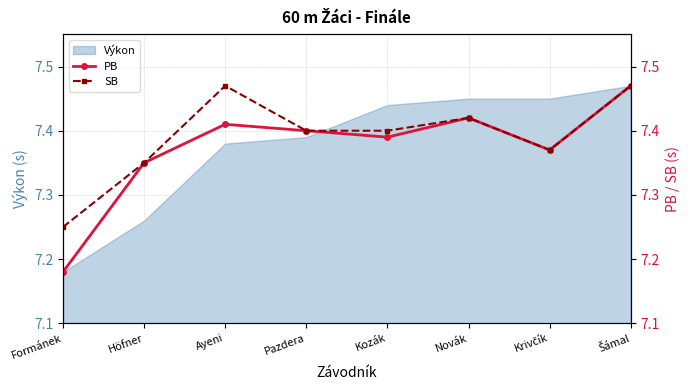

True or false: PB and SB cross at least once.

False